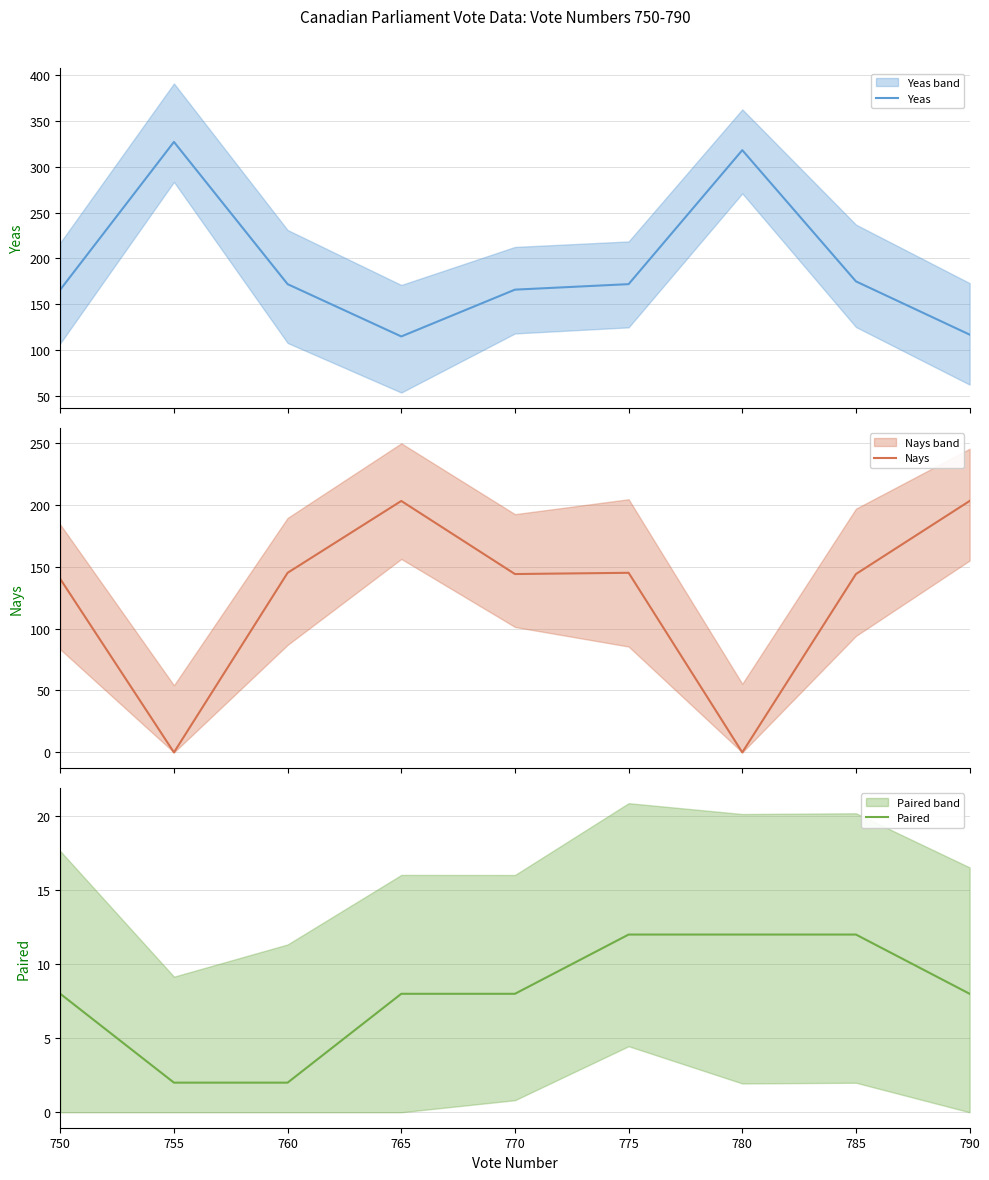

Where is the first local minimum for Nays?

755